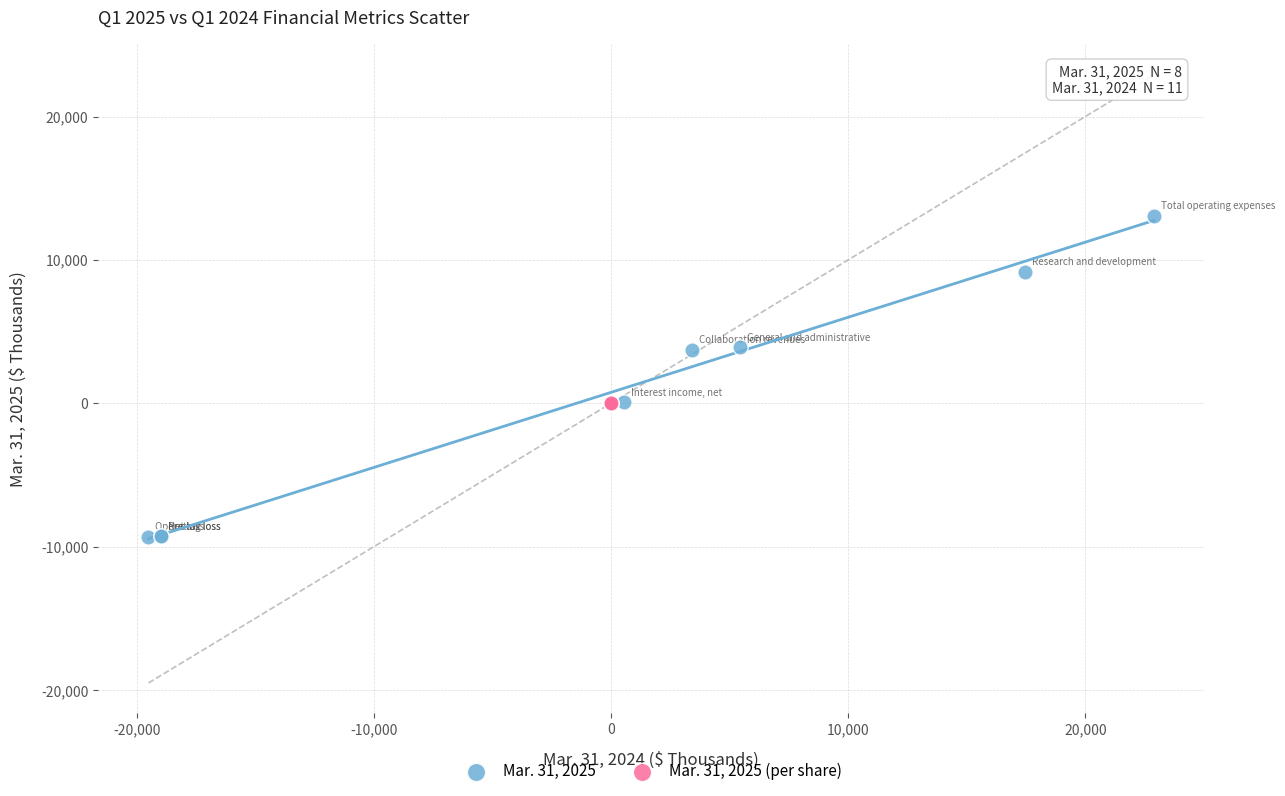

Which series reaches the maximum Y coordinate?

Mar. 31, 2025